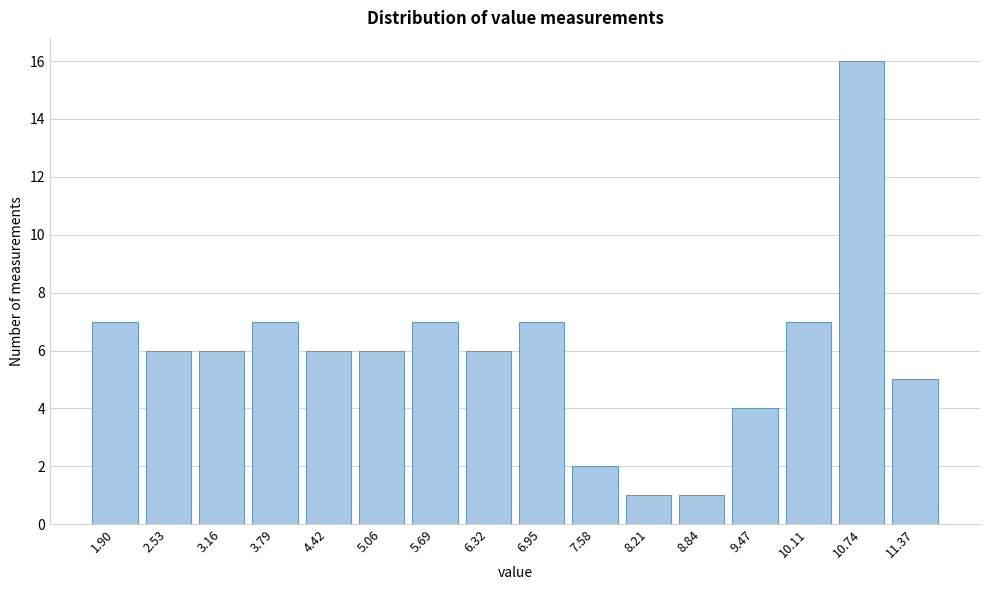

Reading right to left, what are all the values shown in this chart?

5	16	7	4	1	1	2	7	6	7	6	6	7	6	6	7